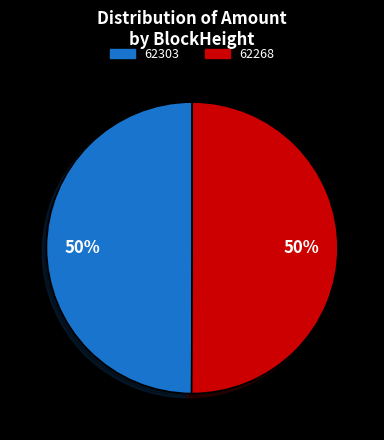

The 62268 slice represents 92% of the pie. True or false?

False